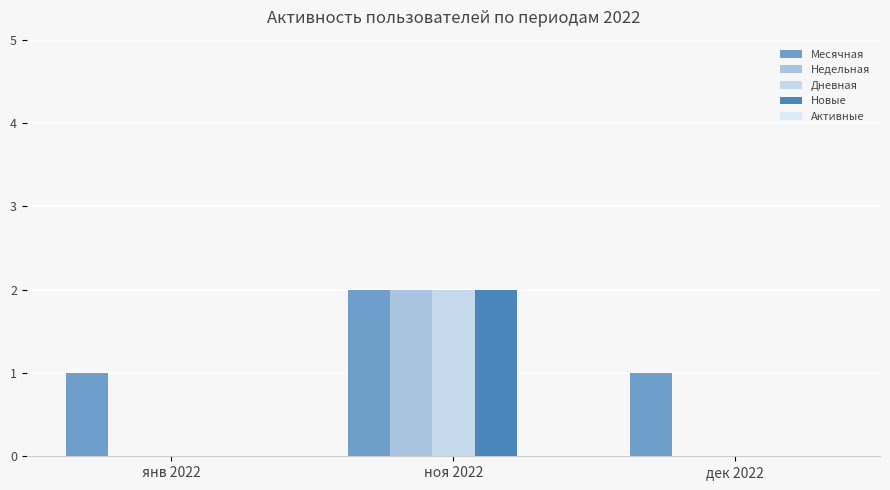

Reading left to right, what are all the values shown in this chart?

Месячная: 1	2	1
Недельная: 0	2	0
Дневная: 0	2	0
Новые: 0	2	0
Активные: 0	0	0